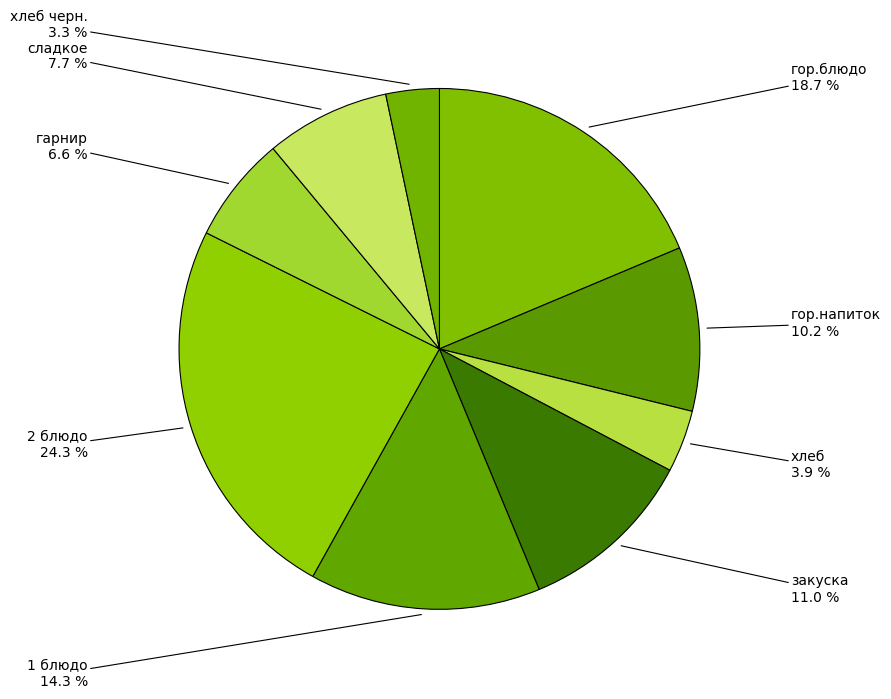

Is the sum of 2 блюдо and сладкое greater than half?

No